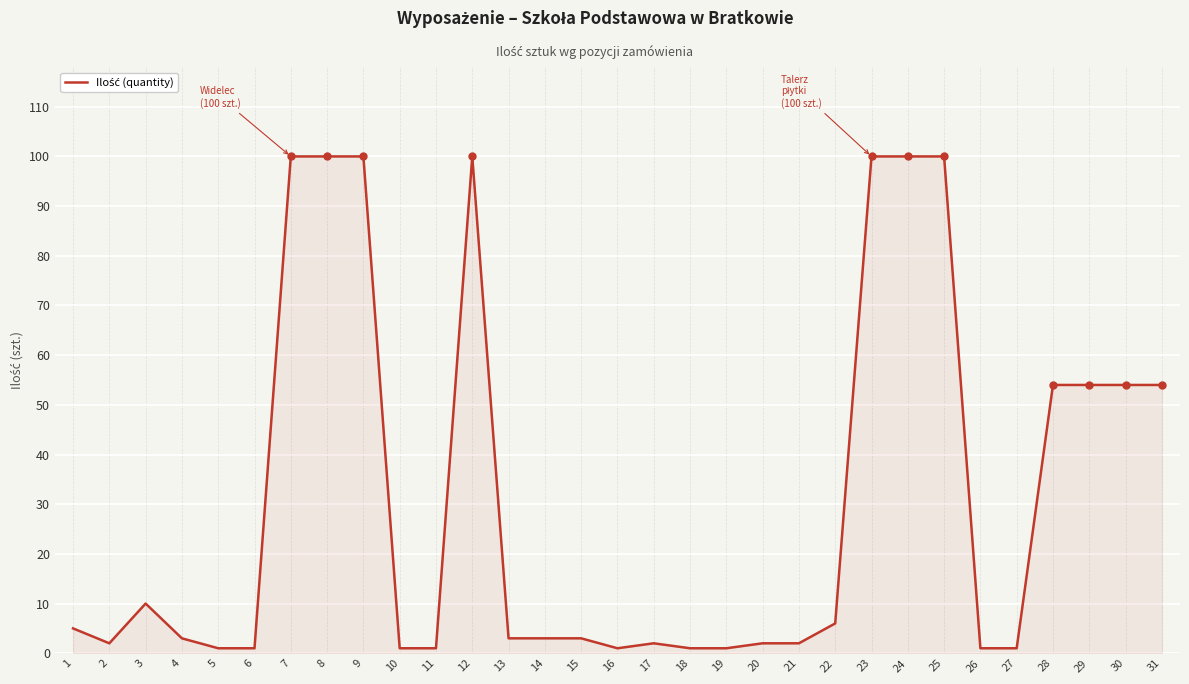

The chart shows a value of 1 at 19. True or false?

True